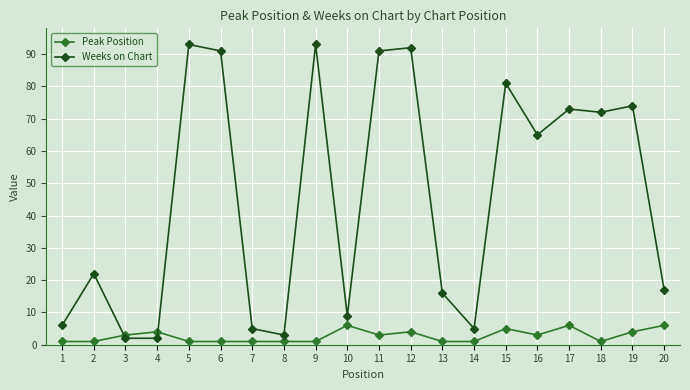

True or false: Peak Position has more than 2 points higher than both neighbors.

True